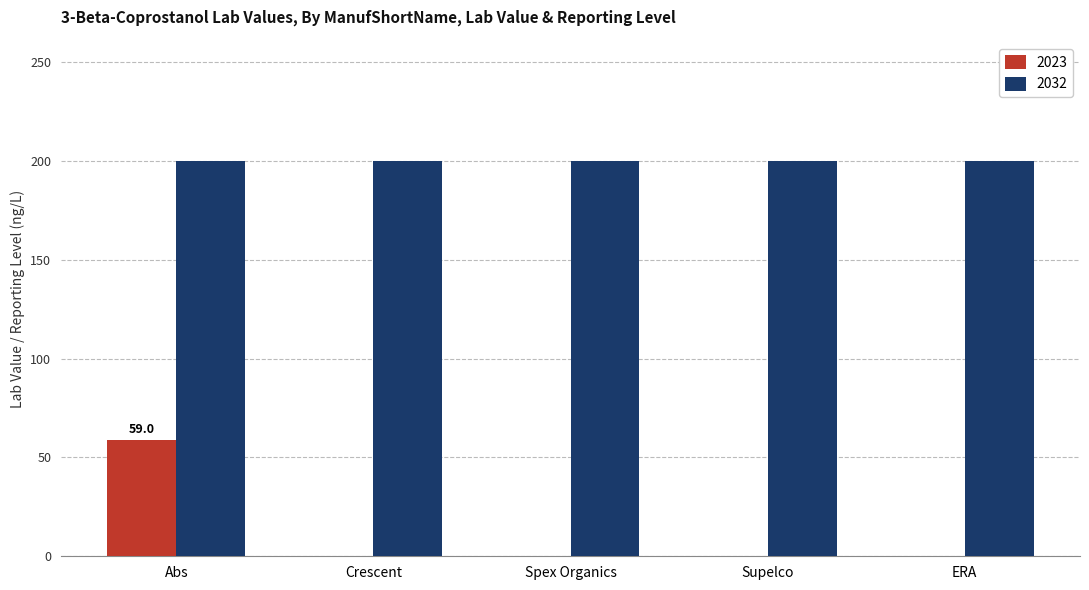

What is the highest value of the 2023 series?

59